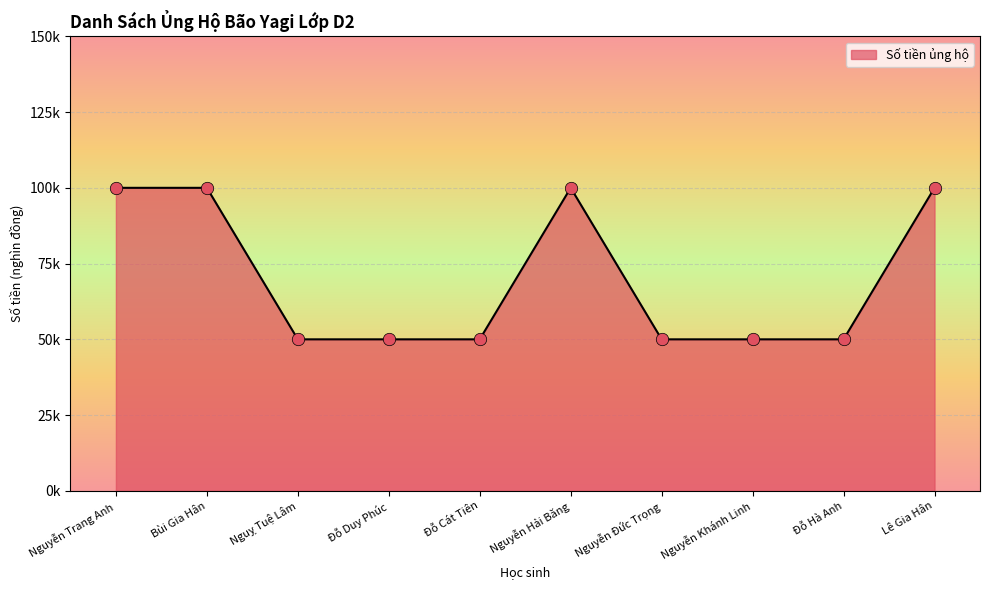

Which has a higher value, Lê Gia Hân or Đỗ Cát Tiên?

Lê Gia Hân